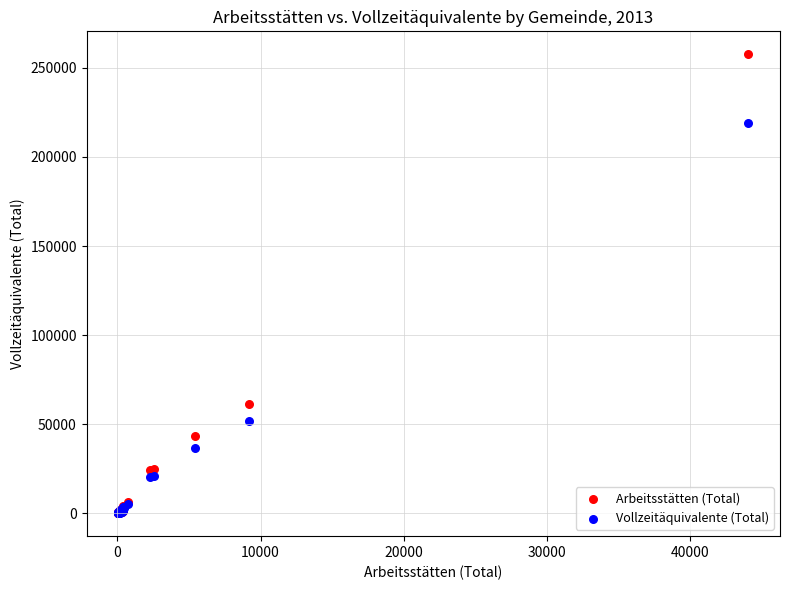

Across all series, what Y value is closest to 128834?

61180.1